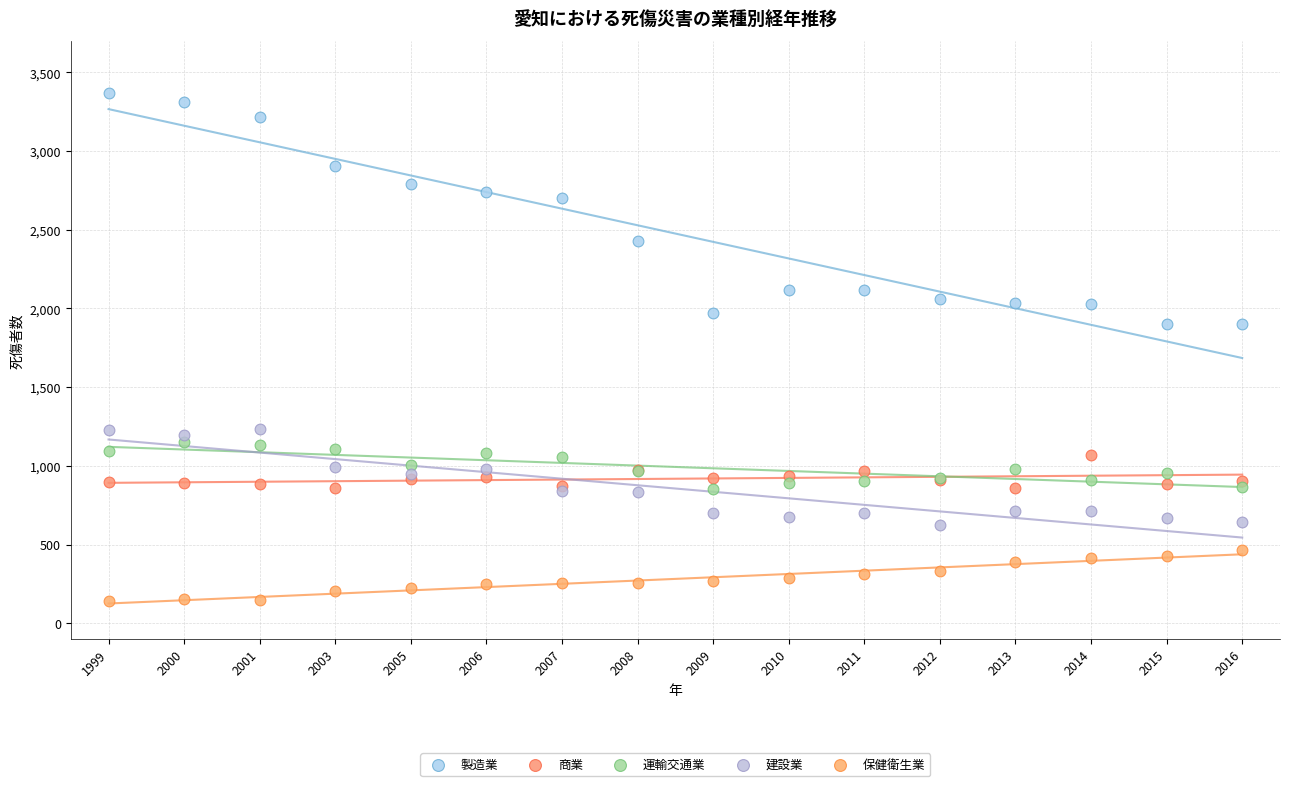

Which series has the largest Y range (max minus min)?

製造業